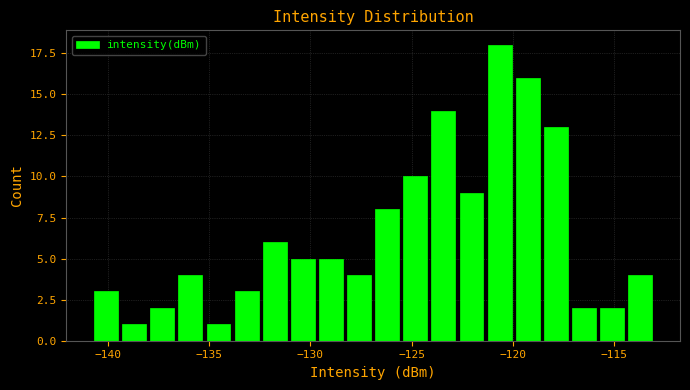

Around what value on the x-axis is the tallest bar? Give the approximate position of its centre, as read against the axis.

-120.5